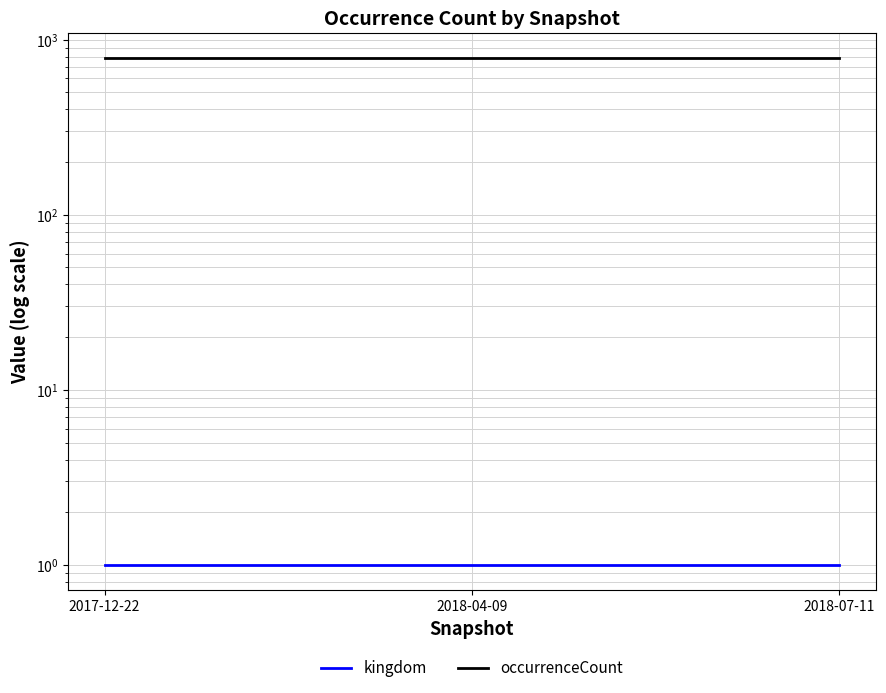

Reading left to right, transcribe all the data shown in this chart.

kingdom: 2017-12-22=1	2018-04-09=1	2018-07-11=1
occurrenceCount: 2017-12-22=781	2018-04-09=781	2018-07-11=781